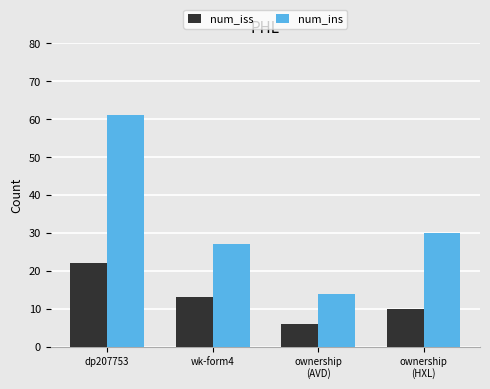

At which category does the chart reach its peak across all series?

dp207753